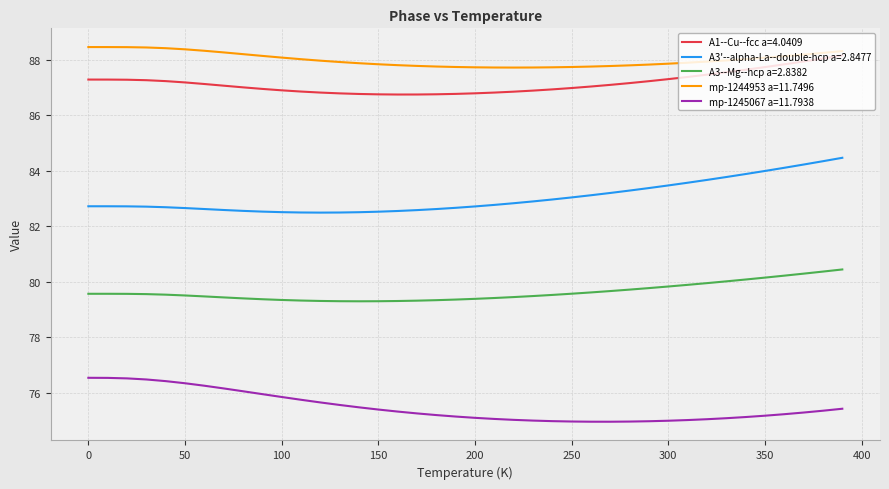

True or false: mp-1244953 a=11.7496 and mp-1245067 a=11.7938 cross at least once.

False